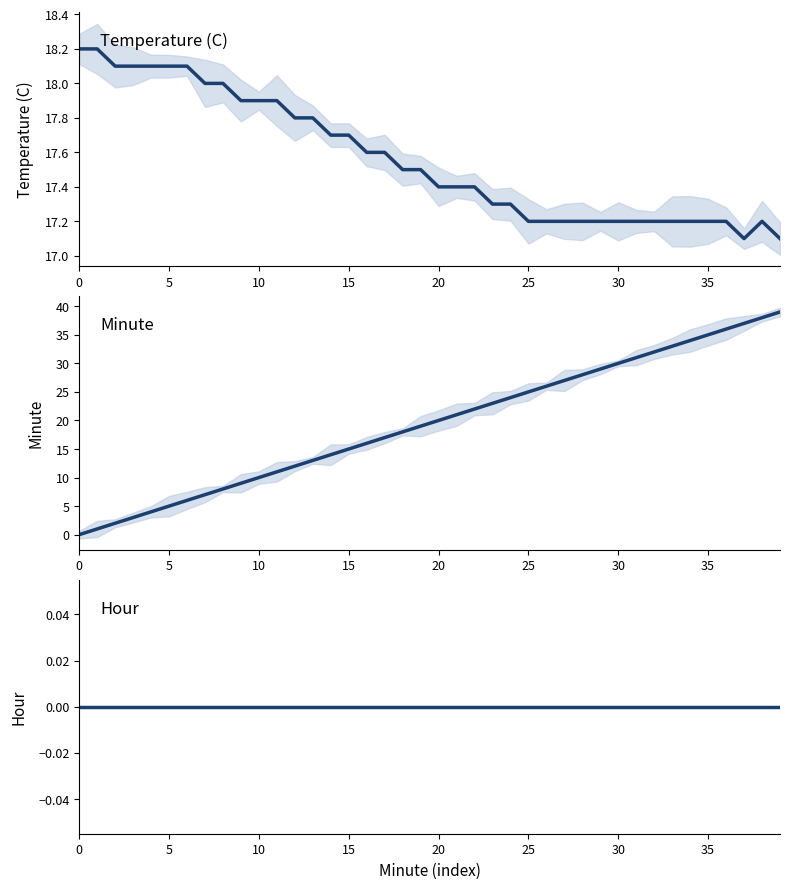

How many lines are shown in the chart?

3